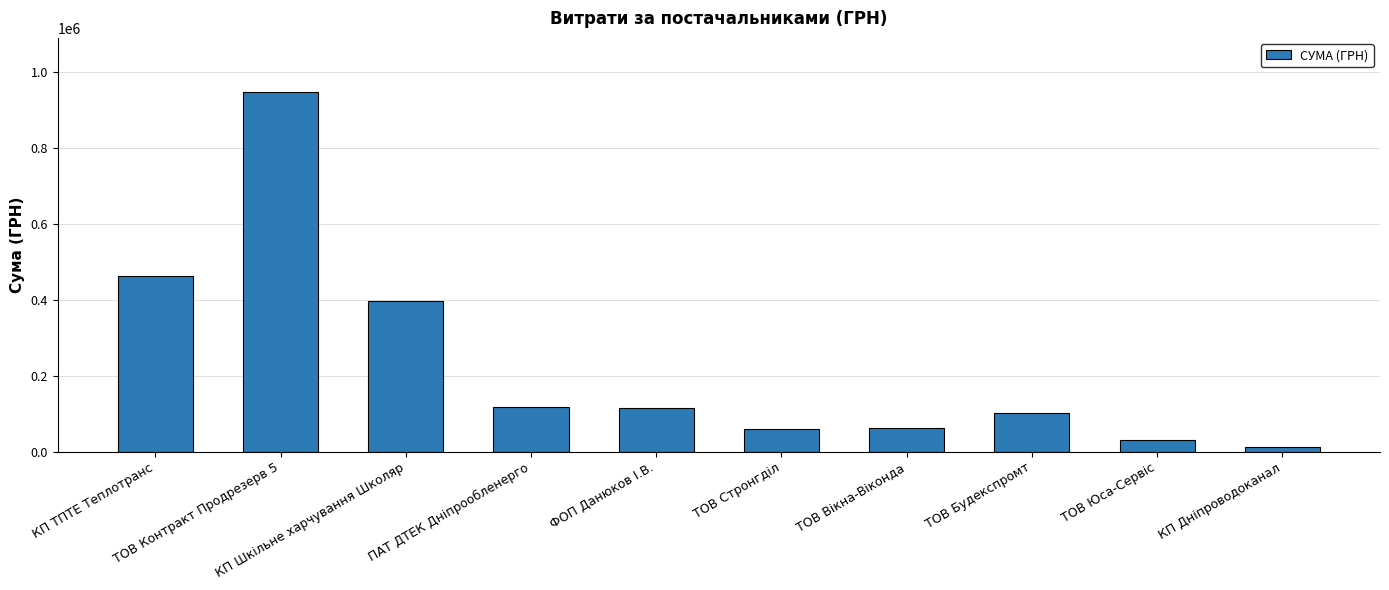

What is the greatest value displayed?

948112.6